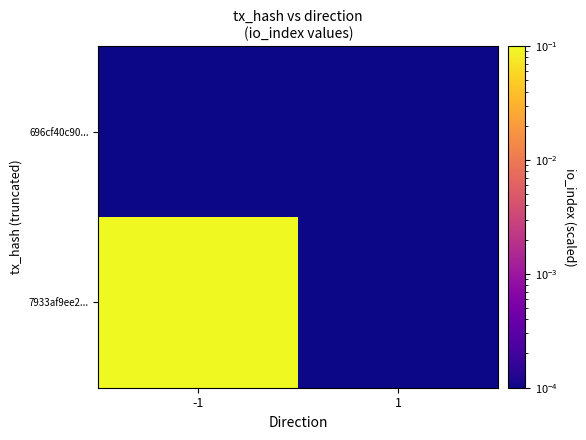

Which label corresponds to the smallest value in the chart?

1